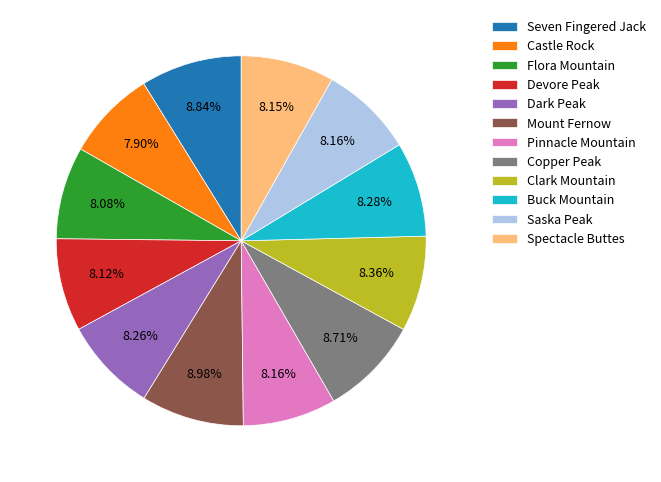

Is it true that Pinnacle Mountain is 14% of the pie?

False